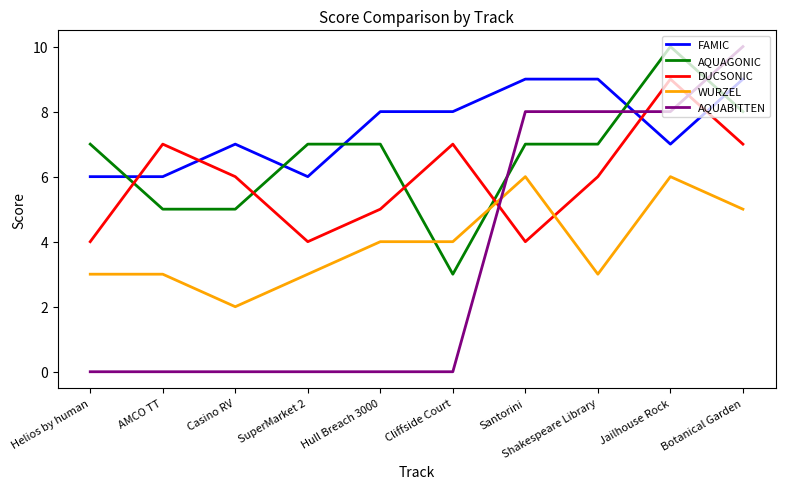

Which series has the widest spread of values?

AQUABITTEN